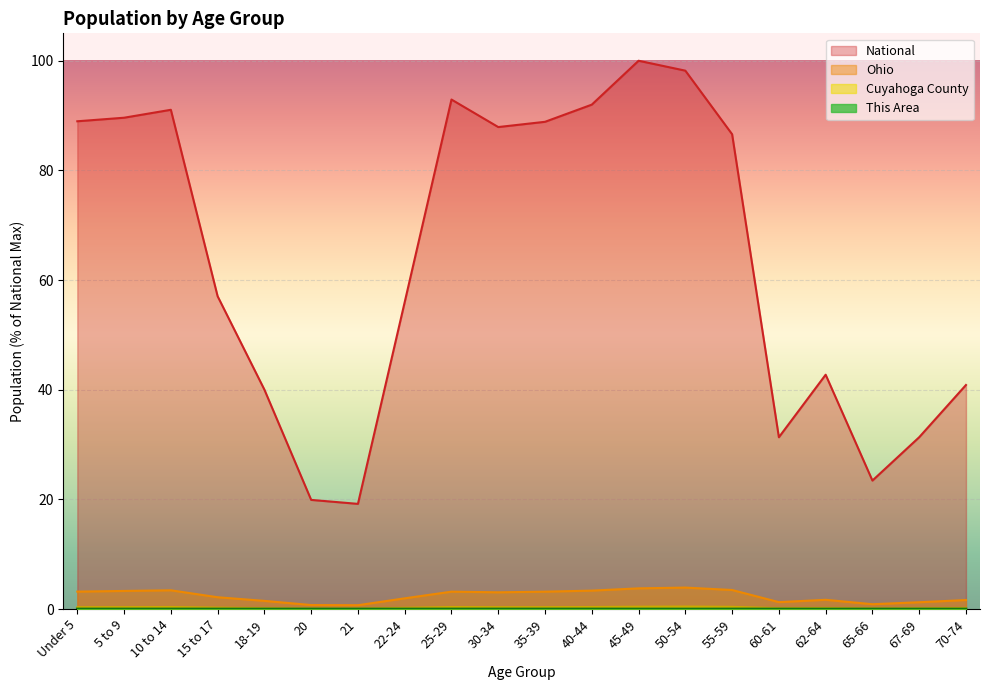

How many data points does each series have?

20